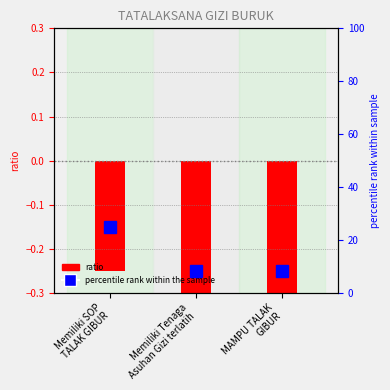

What is the difference between the maximum and second lowest values?

0.2